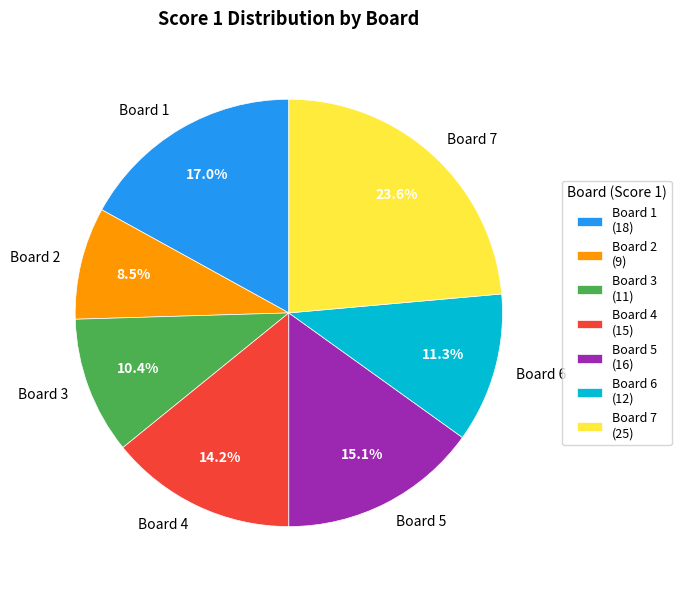

True or false: Board 1 accounts for 29% of the total.

False